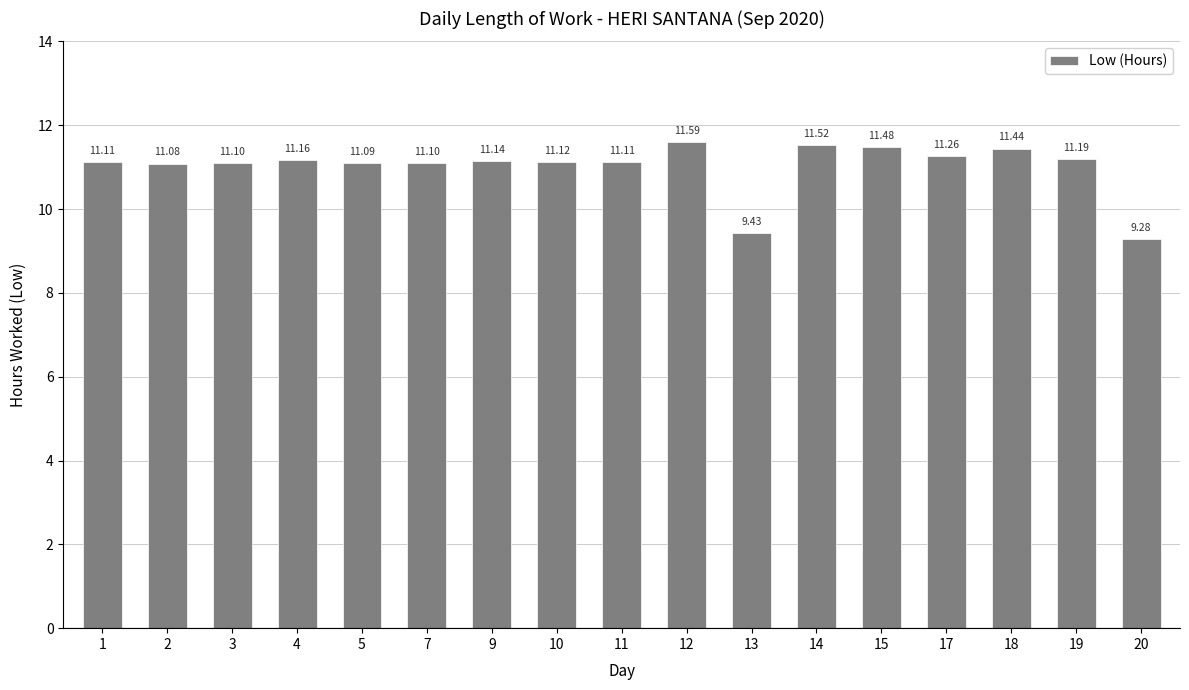

How many data points are above 11?

15